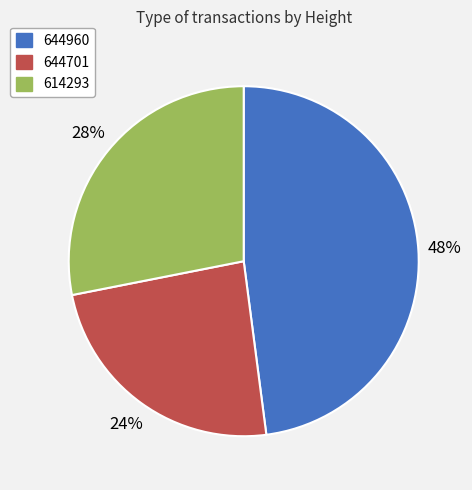

True or false: 644960 accounts for 48% of the total.

True